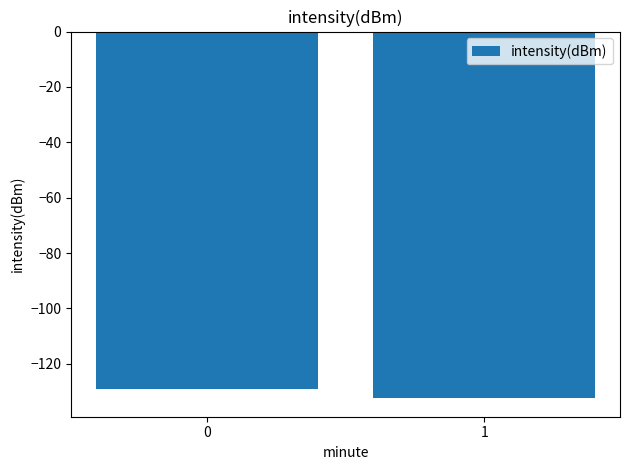

True or false: the data shows -36.2 at 0.

False